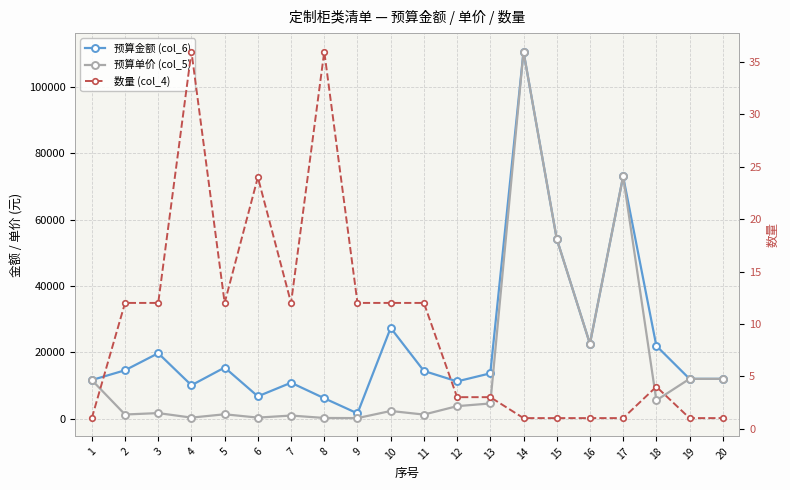

Reading left to right, transcribe all the data shown in this chart.

预算金额 (col_6): 1=11619	2=14568	3=19716	4=10044	5=15396	6=6696	7=10812	8=6120	9=1548	10=27360	11=14364	12=11208	13=13644	14=110748	15=54267	16=22565	17=73094	18=21948	19=11978	20=11978
预算单价 (col_5): 1=11619	2=1214	3=1643	4=279	5=1283	6=279	7=901	8=170	9=129	10=2280	11=1197	12=3736	13=4548	14=110748	15=54267	16=22565	17=73094	18=5487	19=11978	20=11978
数量 (col_4): 1=1	2=12	3=12	4=36	5=12	6=24	7=12	8=36	9=12	10=12	11=12	12=3	13=3	14=1	15=1	16=1	17=1	18=4	19=1	20=1